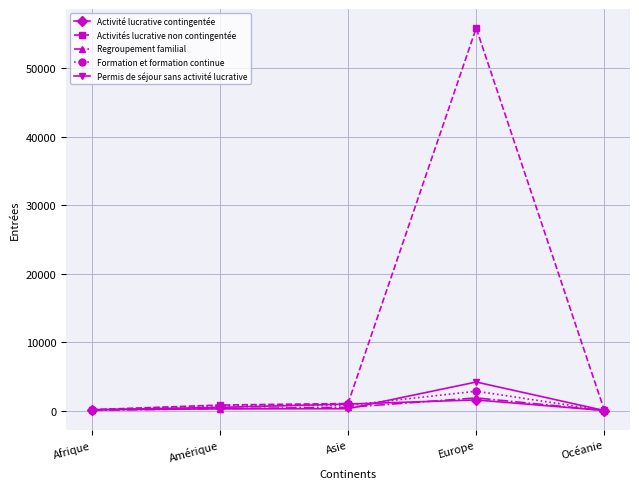

The value of Permis de séjour sans activité lucrative at Europe is 2317. True or false?

False